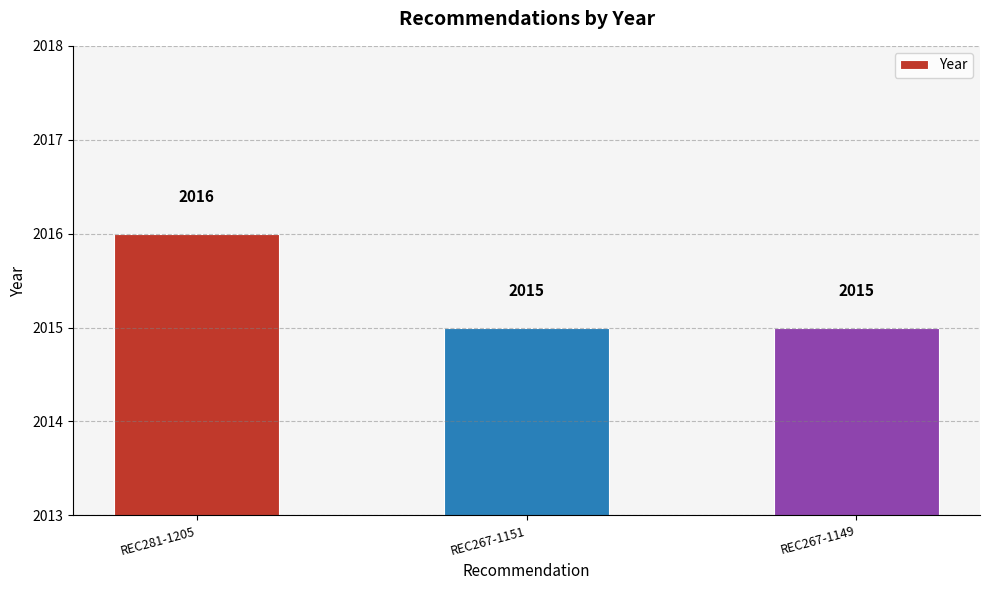

What is the minimum value shown in the chart?

2015